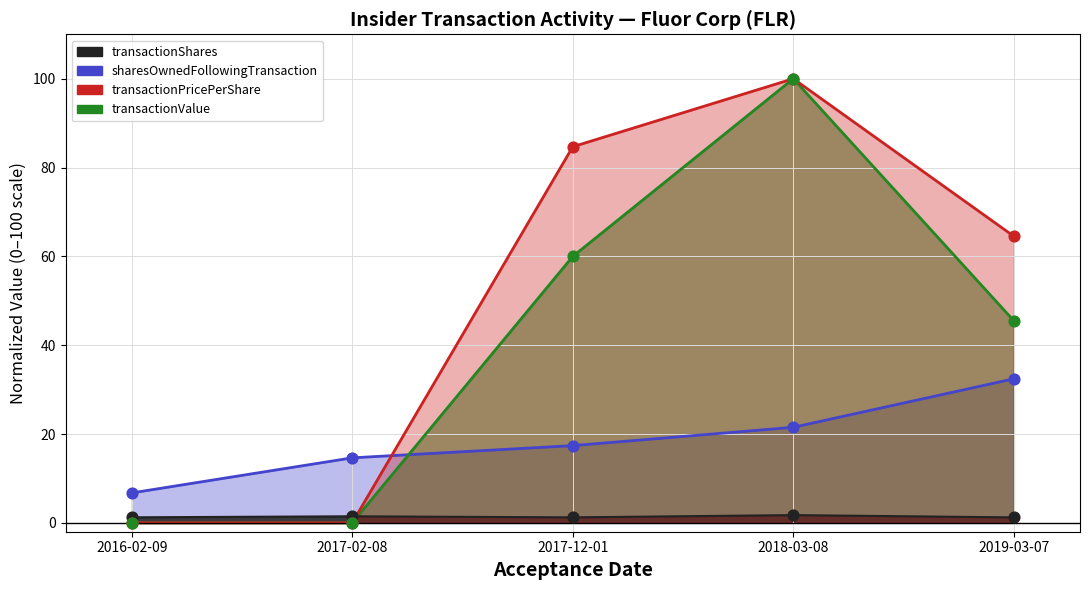

At which category is the sum across all series the highest?

2018-03-08